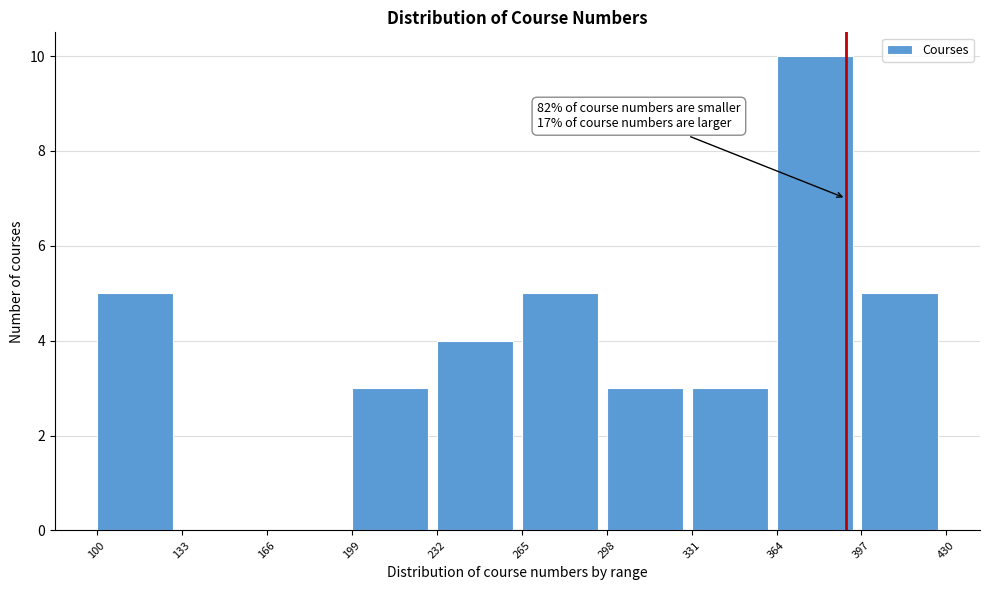

Which range on the x-axis has the tallest bar?

364 to 397